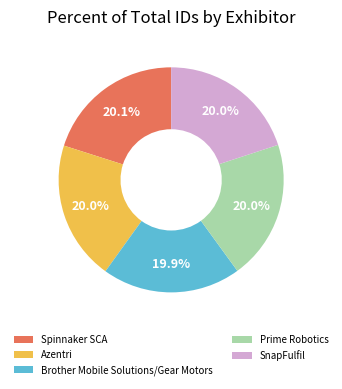

What is the ratio of the value at Azentri to the value at Brother Mobile Solutions/Gear Motors?

1.0